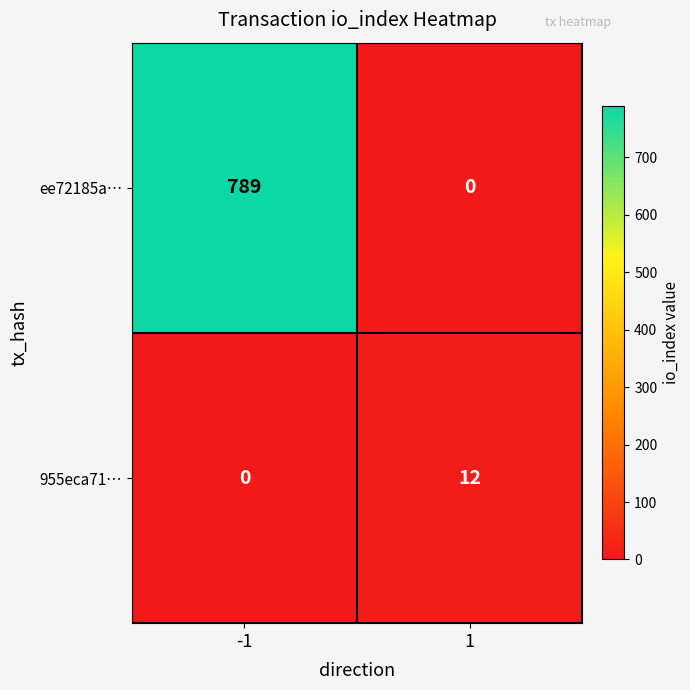

What value does the ee72185a… series have at -1, to the nearest 100?

800